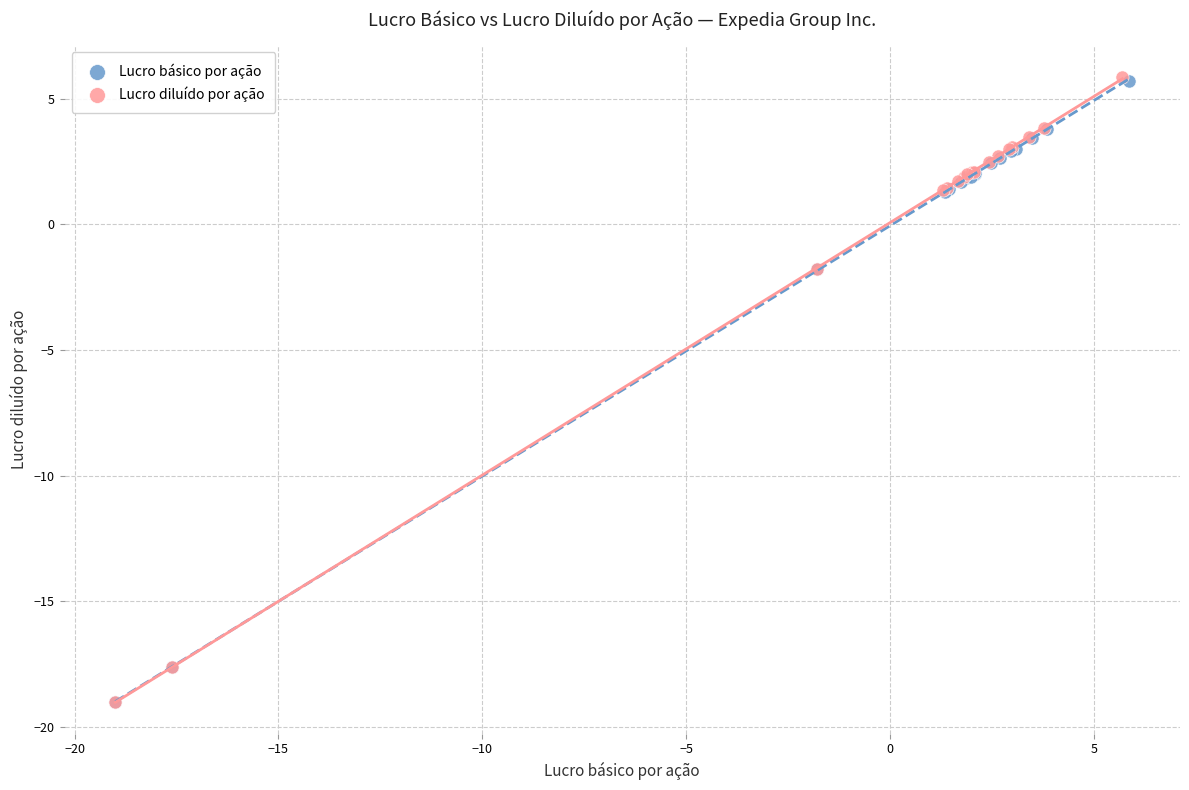

Which series has the largest Y range (max minus min)?

Lucro diluído por ação